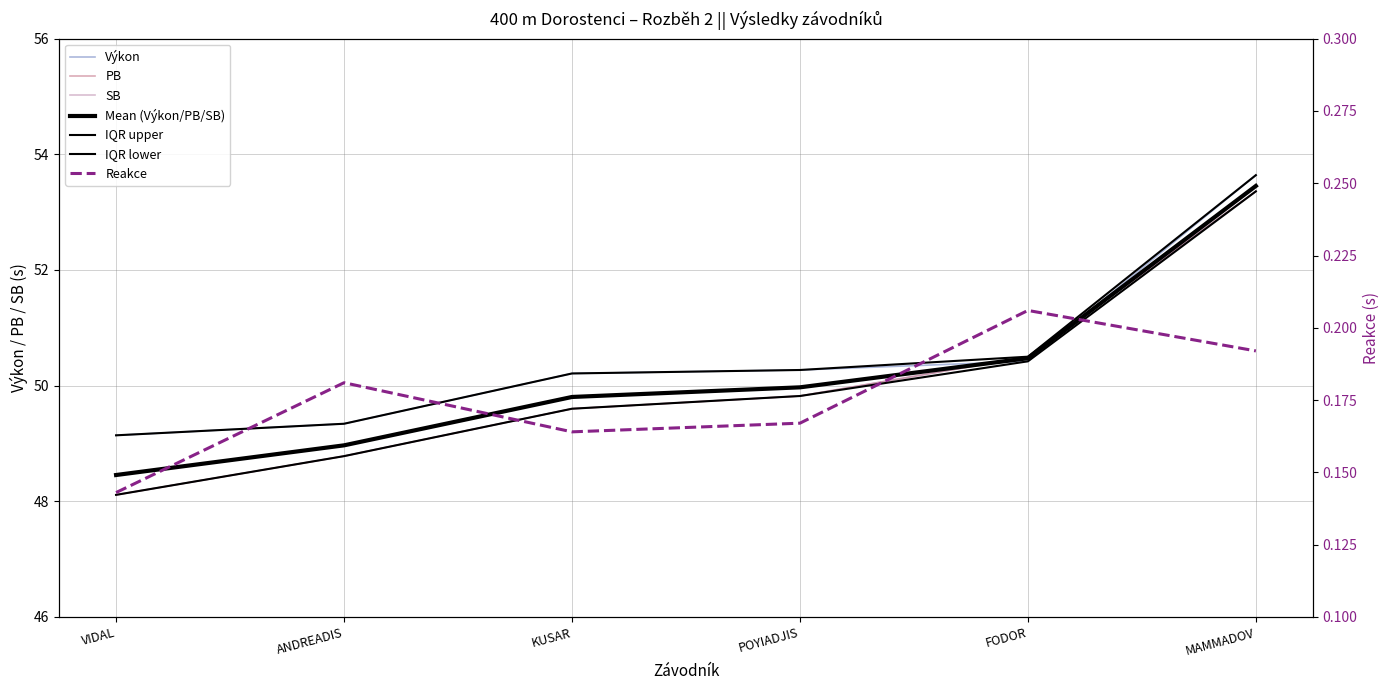

What is the sum of all SB values?

300.2